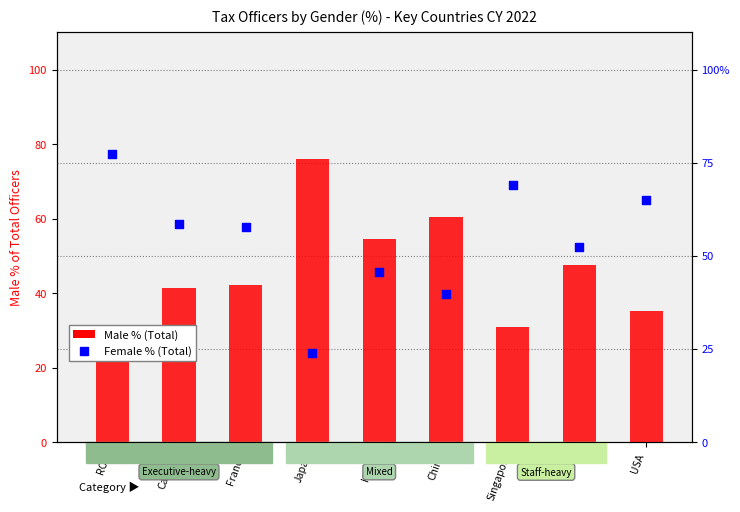

Which series has the largest total across all categories?

Female % (Total)